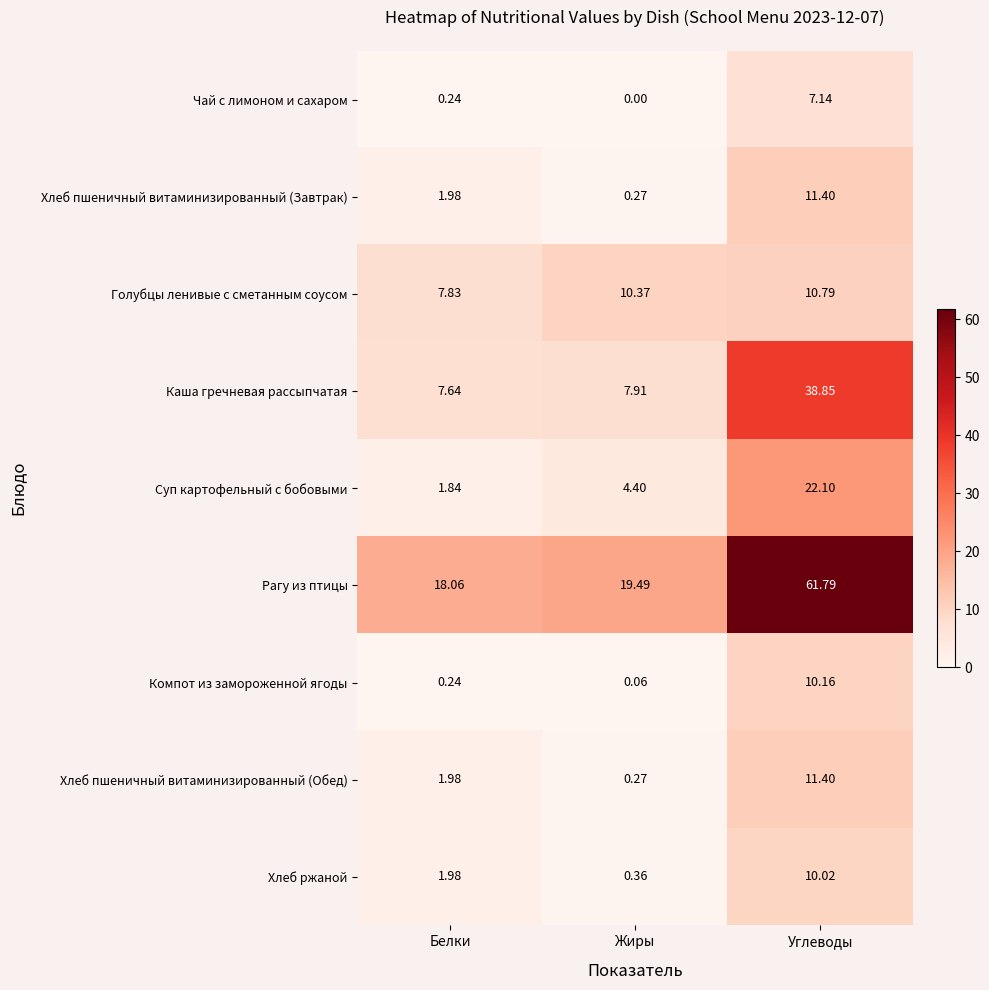

How many data points does each series have?

3